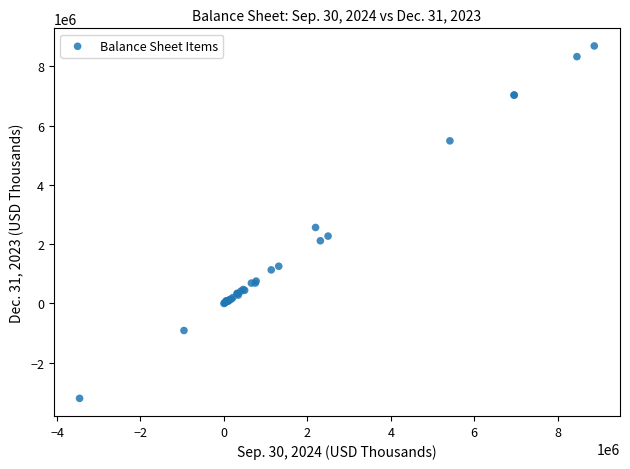

What Y value in the scatter plot is closest to 2741483?

2562183